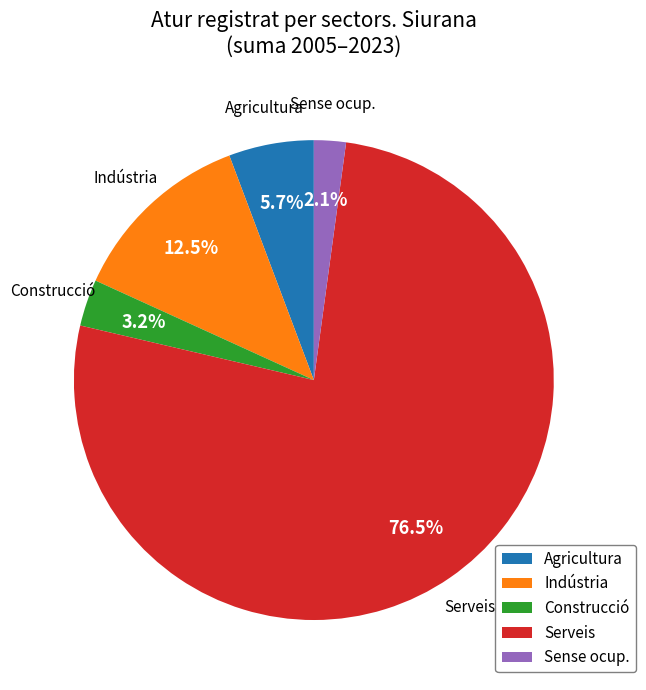

Which slice is the largest?

Serveis